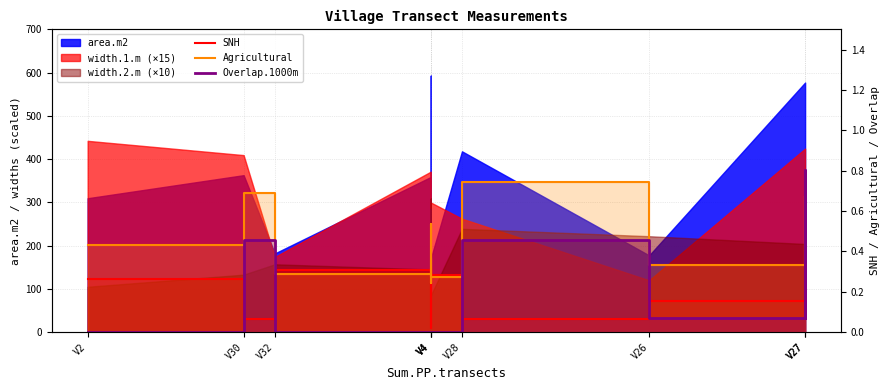

True or false: Agricultural has a value of 0.2 at V4.

False